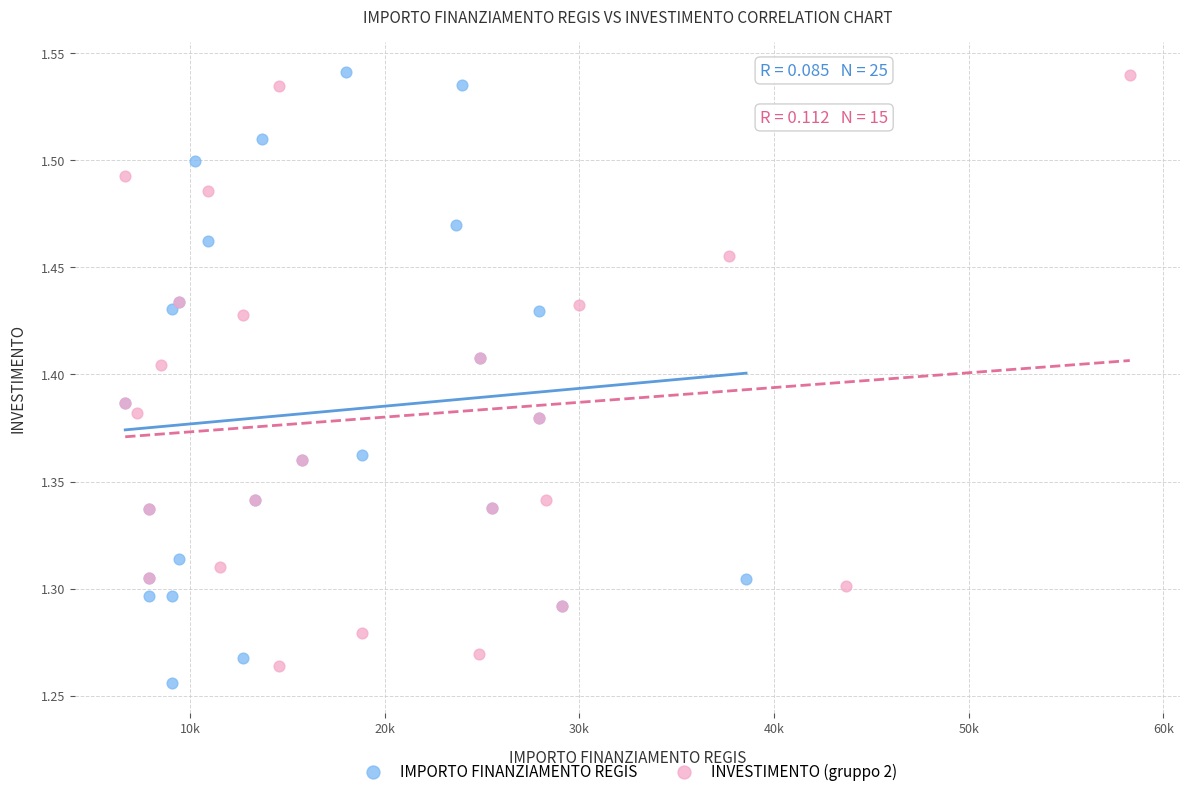

What are all the series names shown in the legend?

IMPORTO FINANZIAMENTO REGIS, INVESTIMENTO (gruppo 2)